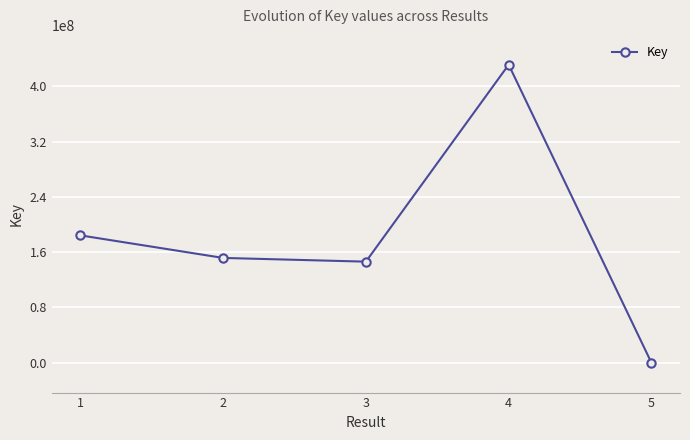

What is the average value?

182765668